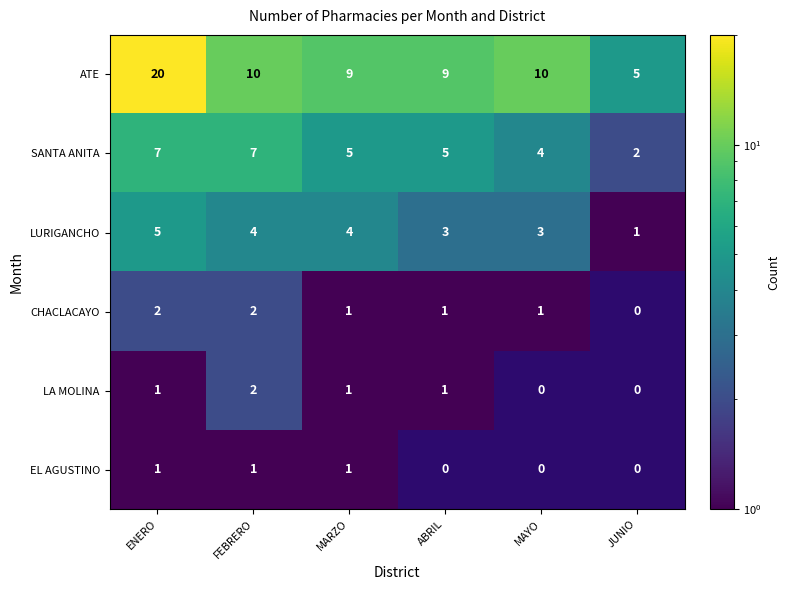

What is the maximum value shown in the chart?

20